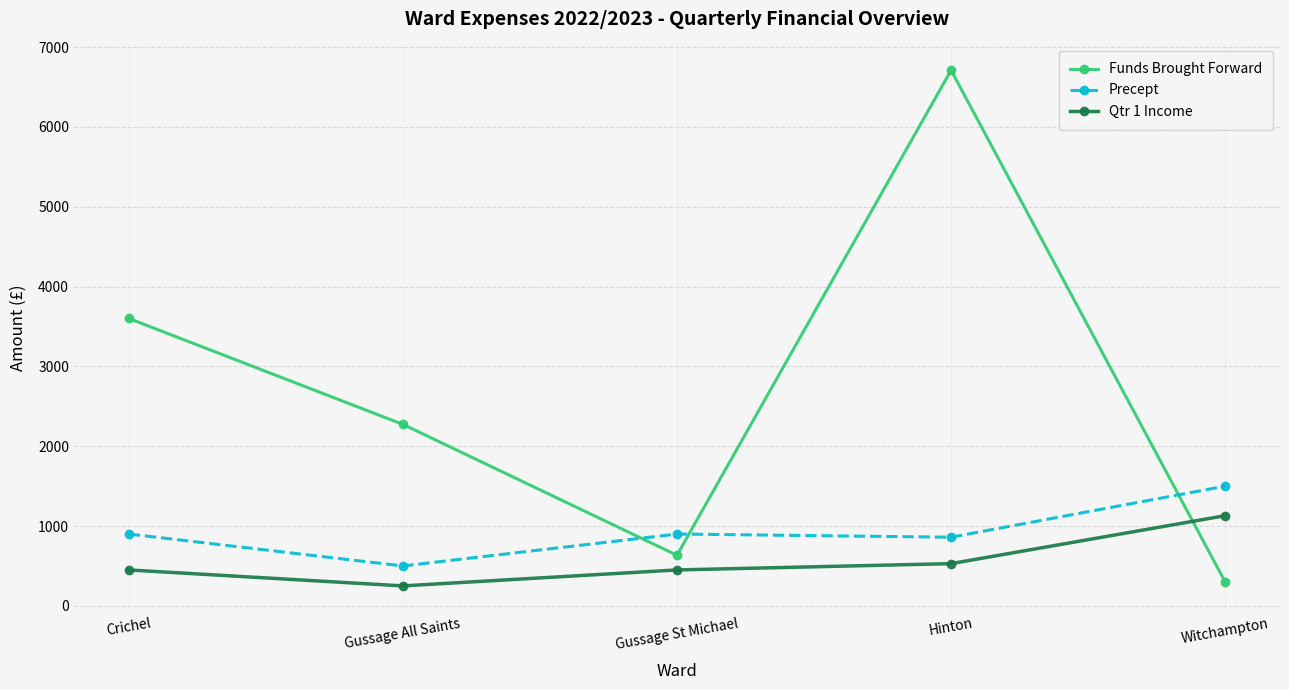

Which series changed the most between Crichel and Gussage All Saints?

Funds Brought Forward